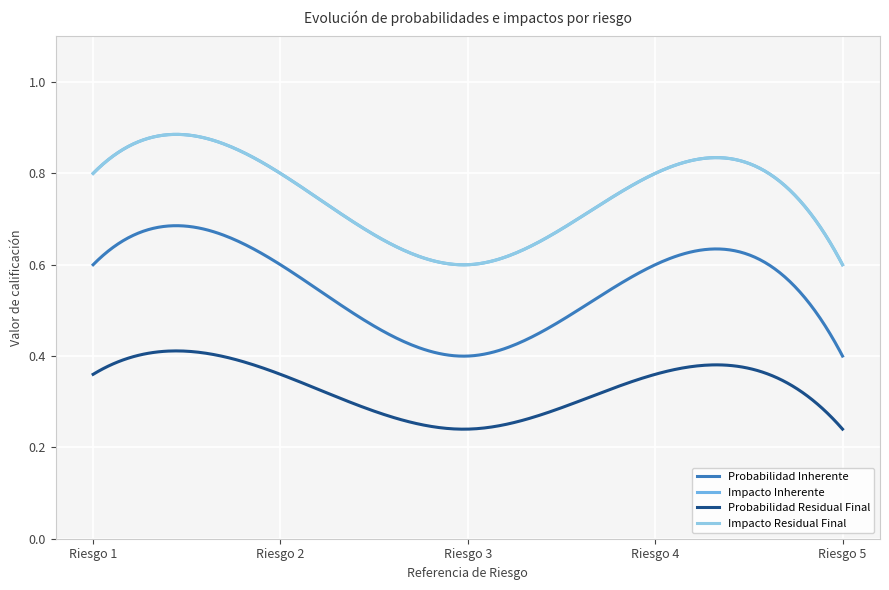

Which category has the highest value across all series?

Riesgo 1